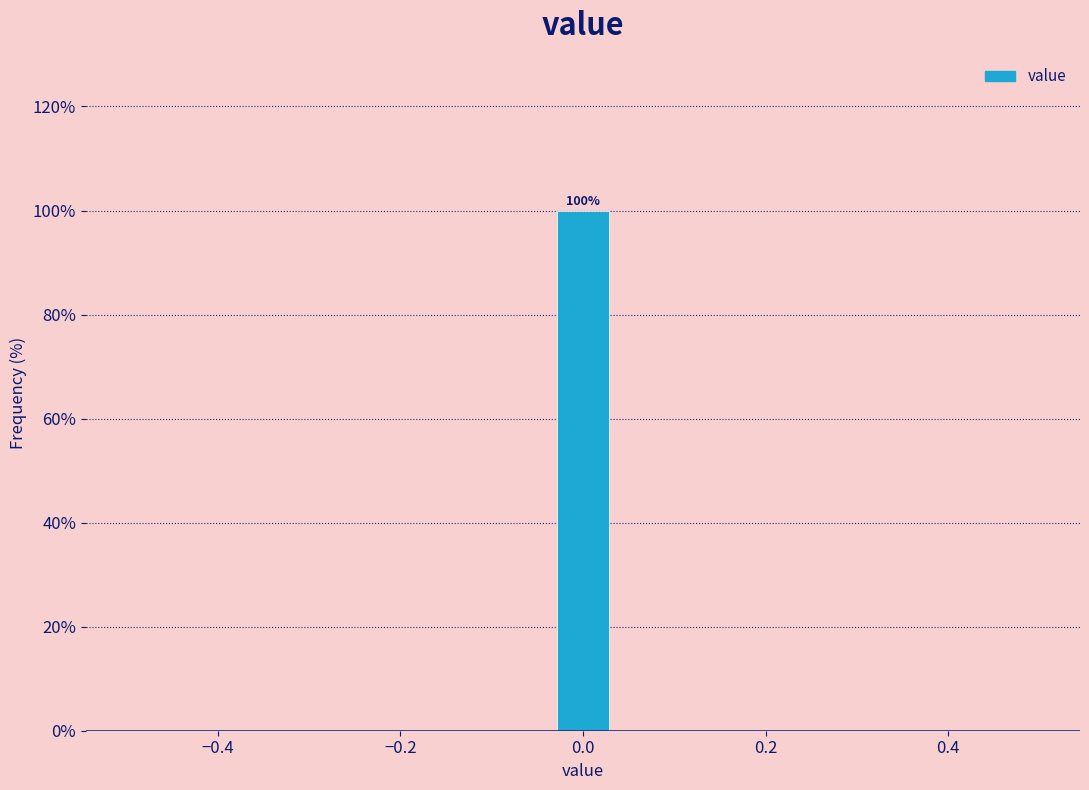

Around what value on the x-axis is the tallest bar? Give the approximate position of its centre, as read against the axis.

0.00